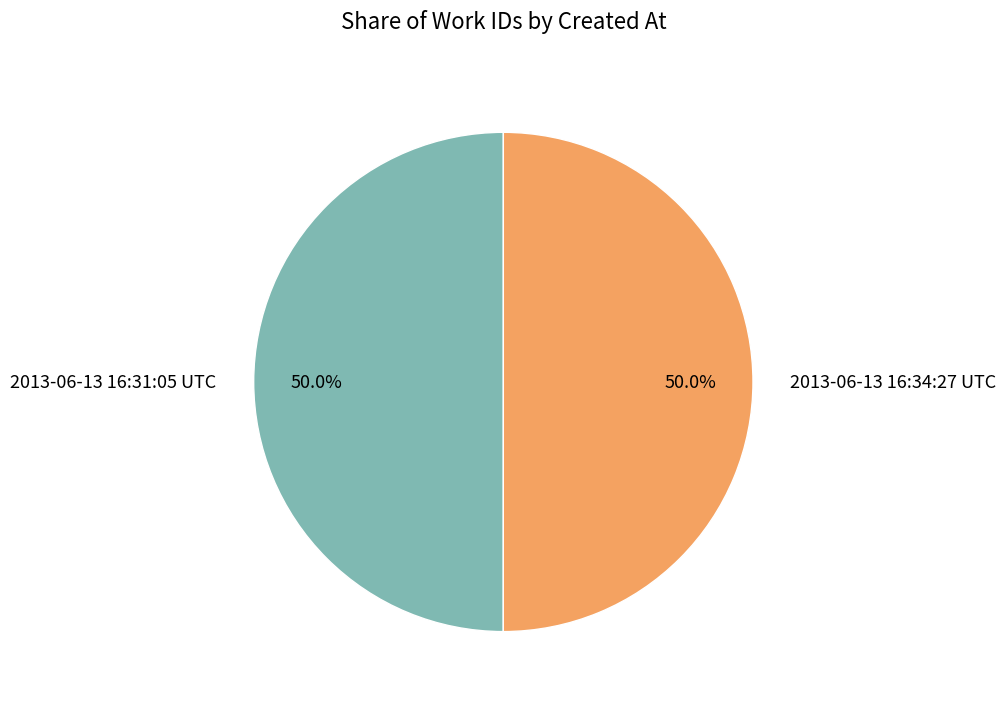

What percentage is NOT represented by 2013-06-13 16:31:05 UTC?

50.0%